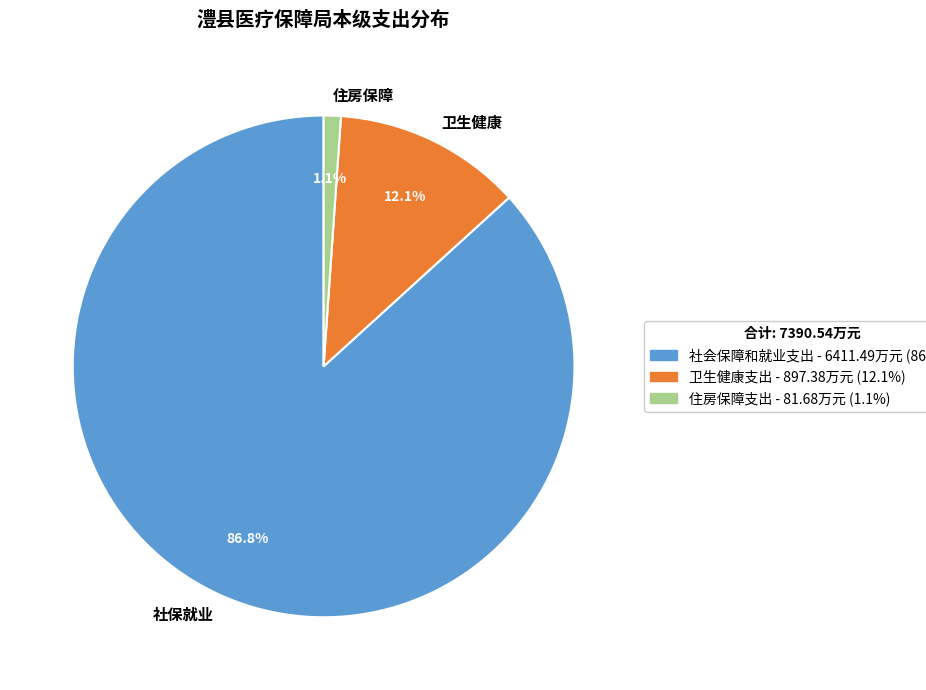

Between 社保就业 and 住房保障, which is larger?

社保就业